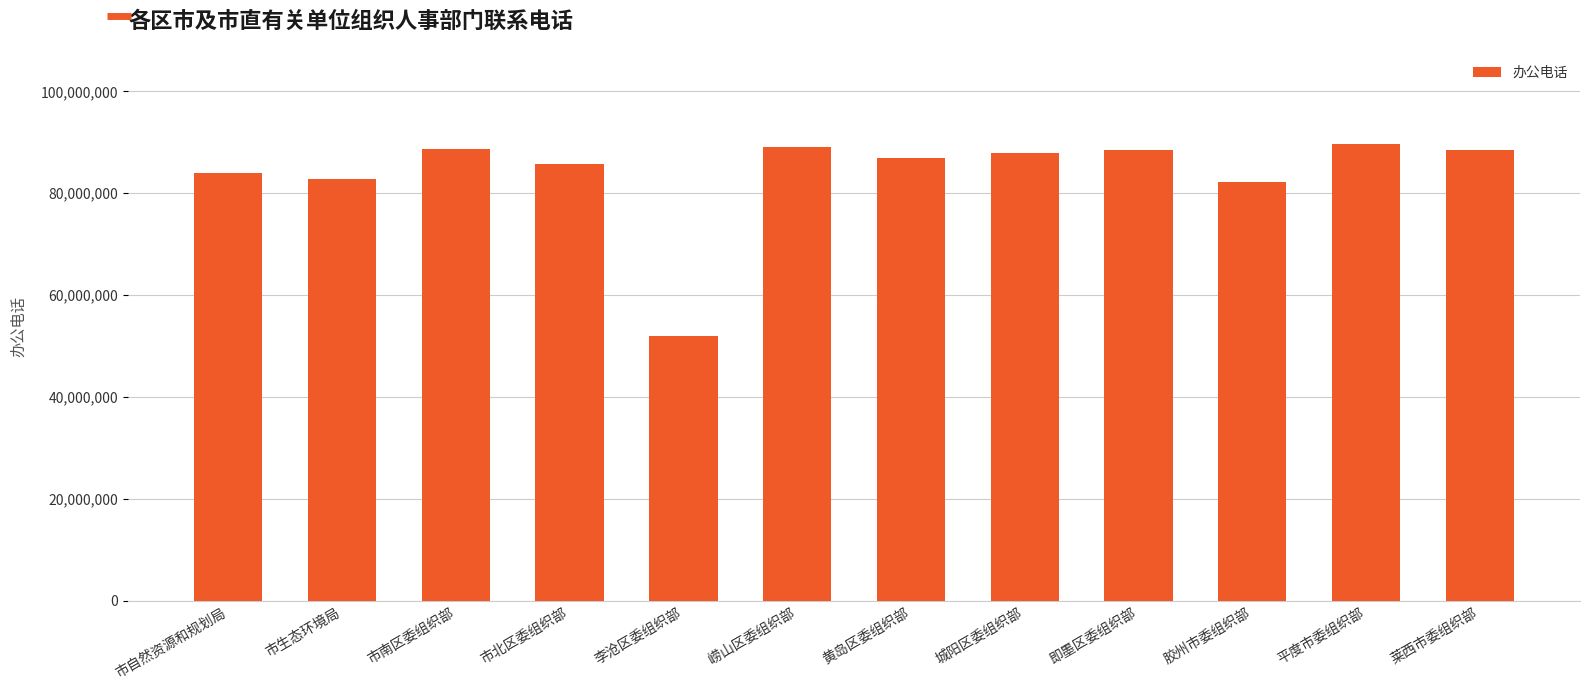

What is the difference between the values at 胶州市委组织部 and 城阳区委组织部?

5571129